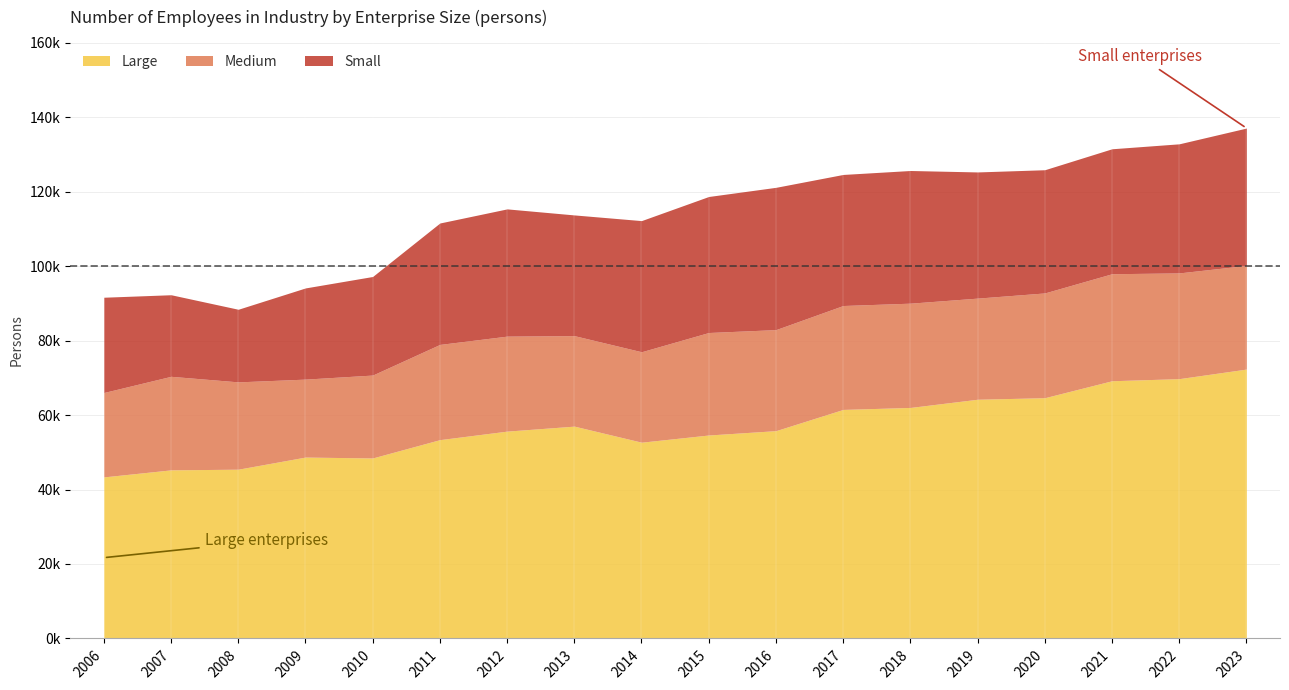

What is the spread (max minus min) of values at 2013?

32717